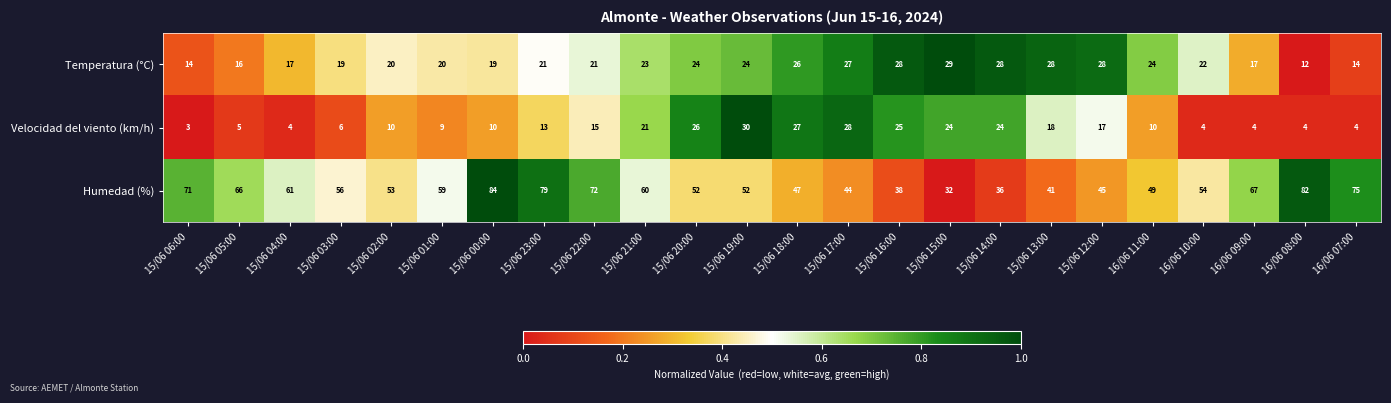

List the series in order of their overall mean, lowest first.

Velocidad del viento (km/h), Temperatura (°C), Humedad (%)